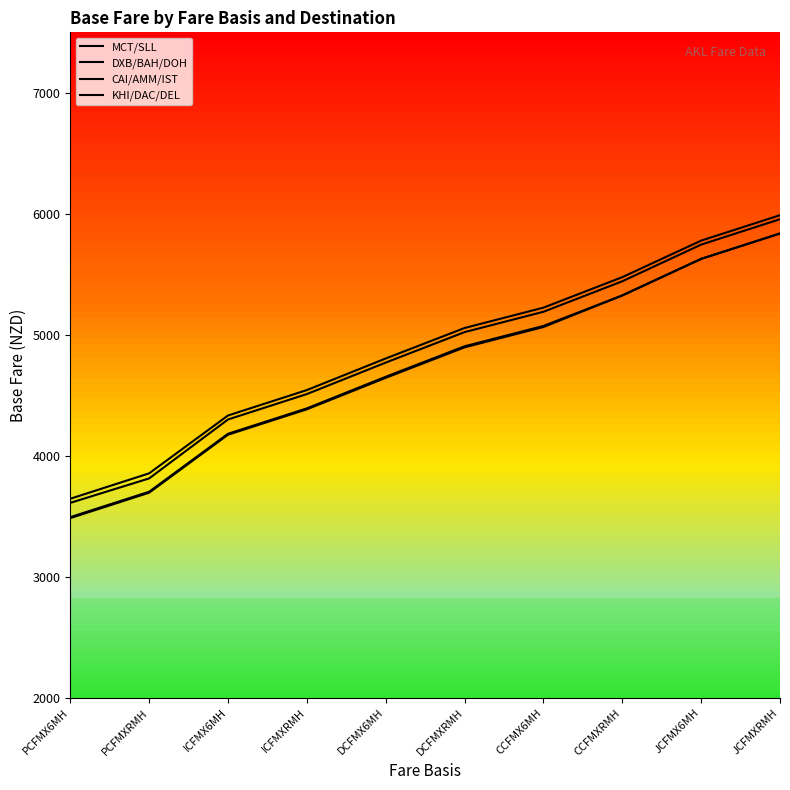

The DXB/BAH/DOH series shows 4393 at ICFMXRMH. True or false?

True